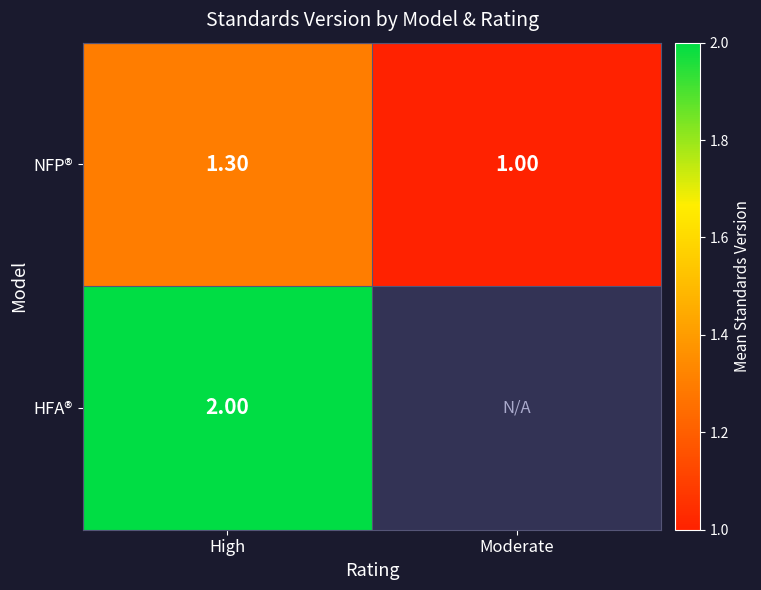

What is the smallest value displayed?

1.0